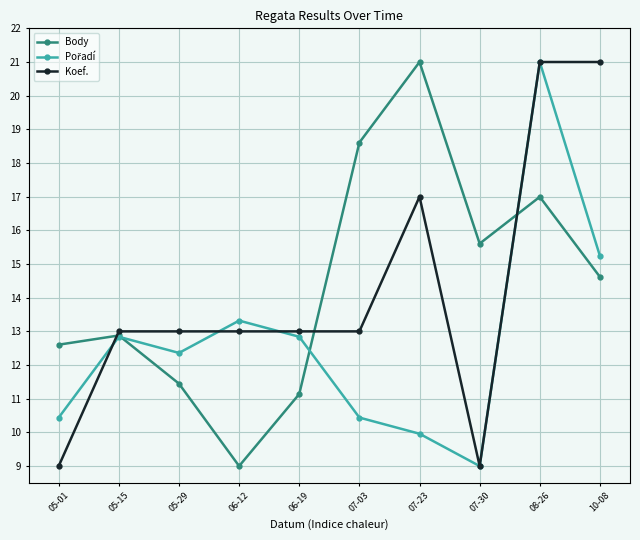

How many series are shown in this chart?

3